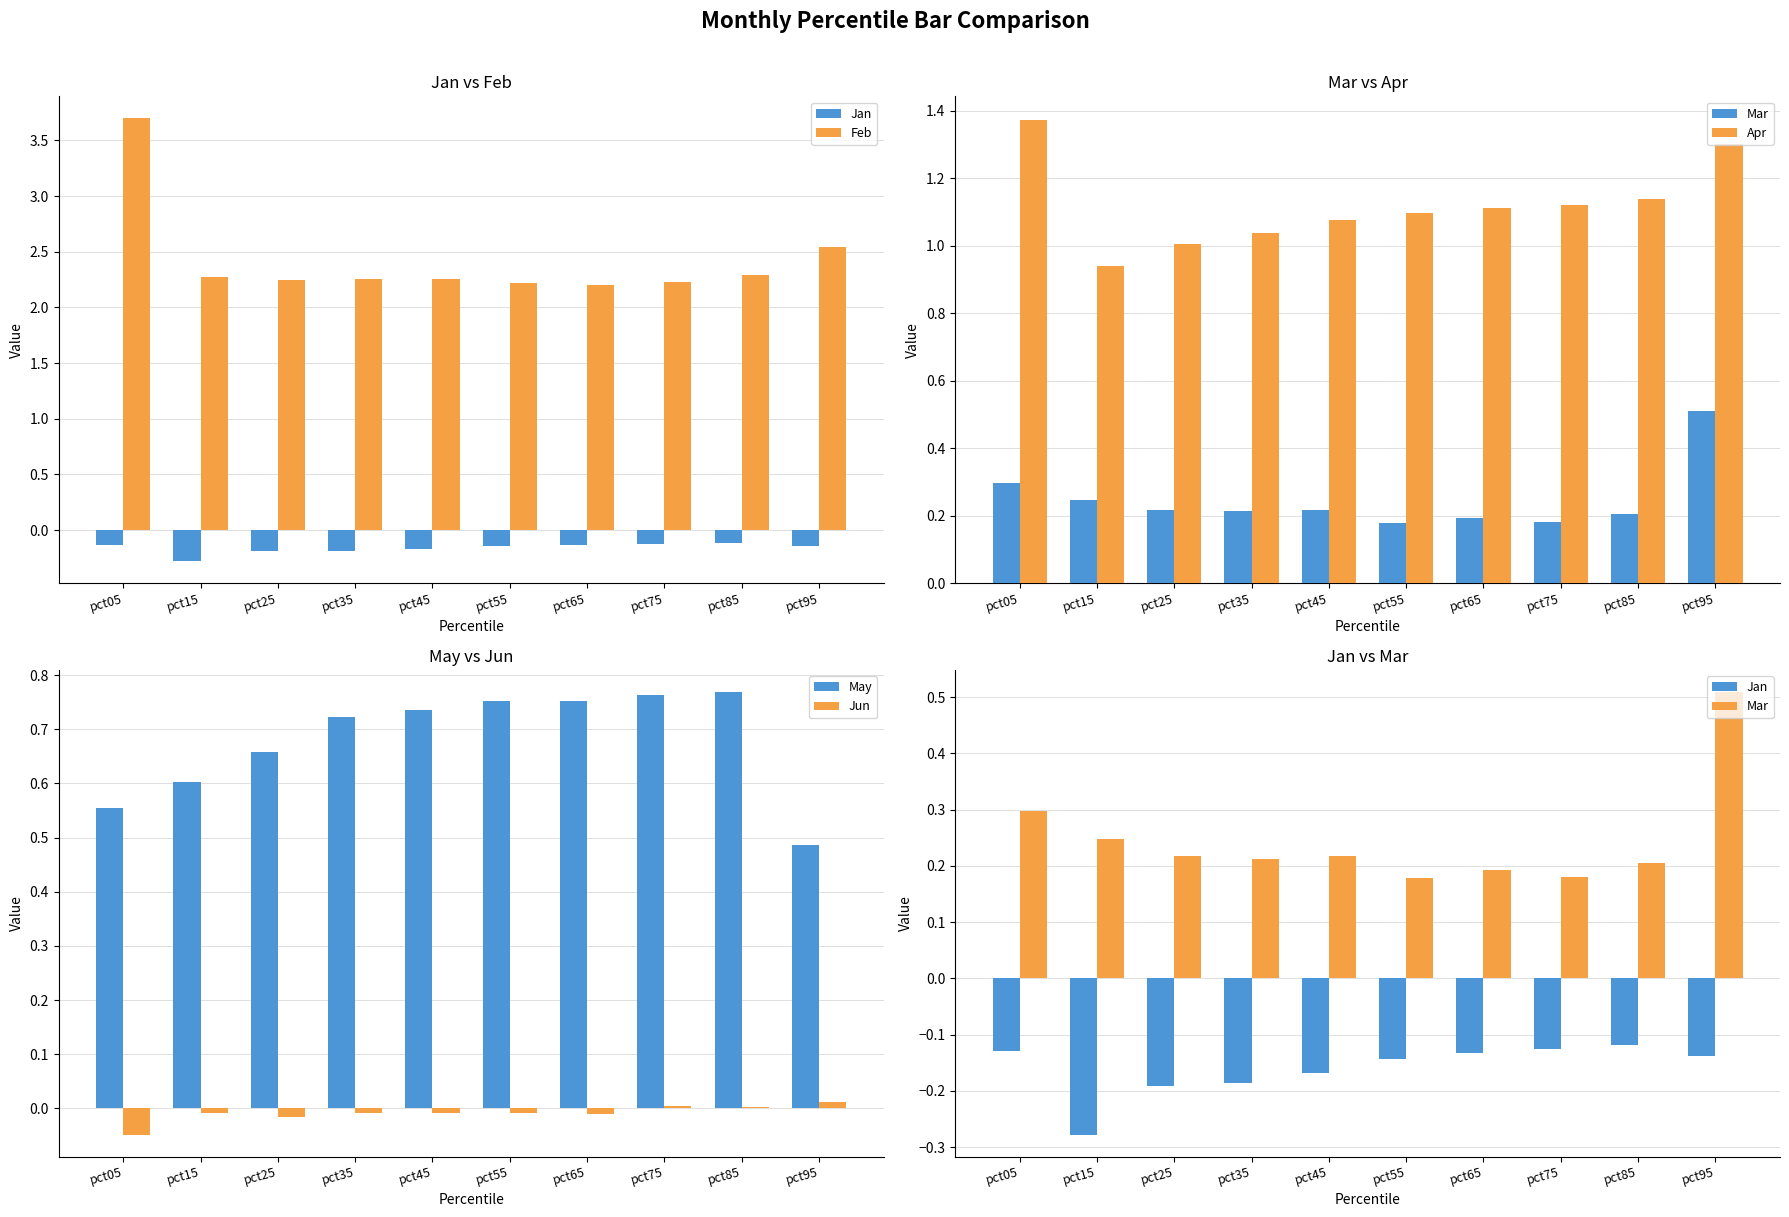

Reading left to right, transcribe all the data shown in this chart.

Jan: -0.1	-0.3	-0.2	-0.2	-0.2	-0.1	-0.1	-0.1	-0.1	-0.1
Feb: 3.7	2.3	2.2	2.3	2.3	2.2	2.2	2.2	2.3	2.5
Mar: 0.3	0.2	0.2	0.2	0.2	0.2	0.2	0.2	0.2	0.5
Apr: 1.4	0.9	1.0	1.0	1.1	1.1	1.1	1.1	1.1	1.3
May: 0.6	0.6	0.7	0.7	0.7	0.8	0.8	0.8	0.8	0.5
Jun: -0.0	-0.0	-0.0	-0.0	-0.0	-0.0	-0.0	0.0	0.0	0.0